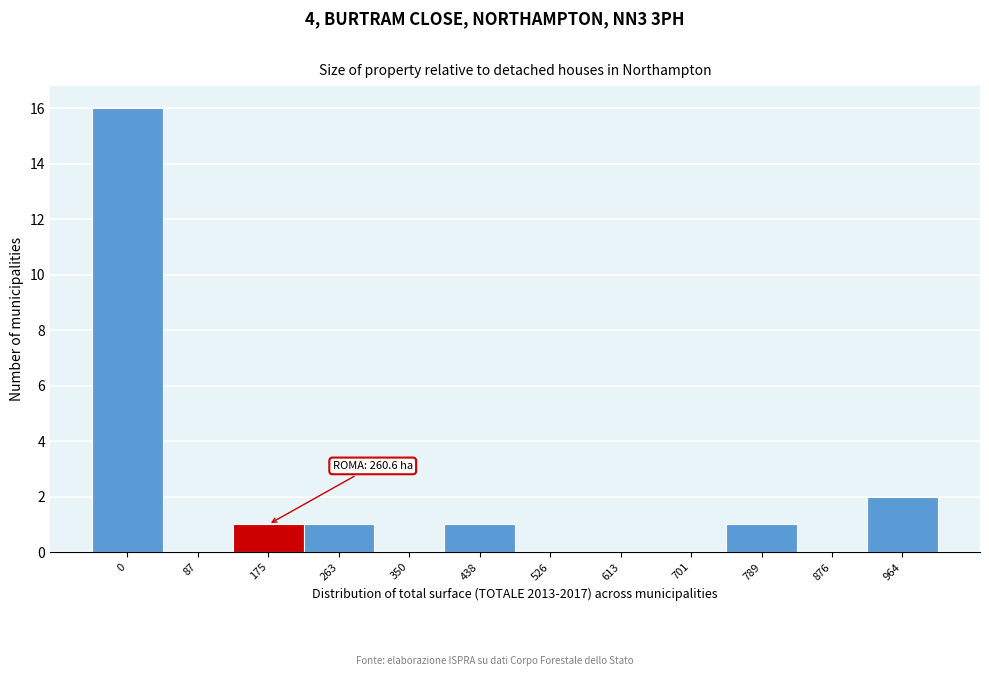

Reading right to left, extract all data points from this chart.

964=2	876=0	789=1	701=0	613=0	526=0	438=1	350=0	263=1	175=1	87=0	0=16